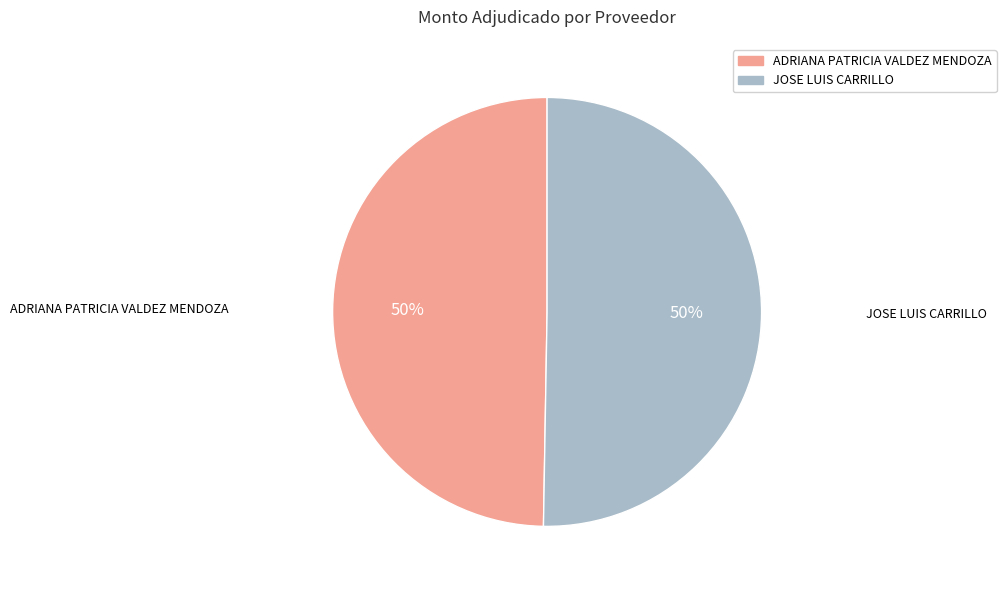

To the nearest percent, what is the combined percentage of JOSE LUIS CARRILLO and ADRIANA PATRICIA VALDEZ MENDOZA?

100%